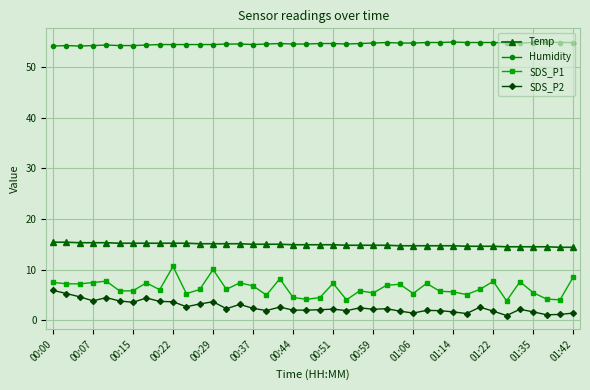

What is the value of the Humidity point at the 29th from the left?

54.8